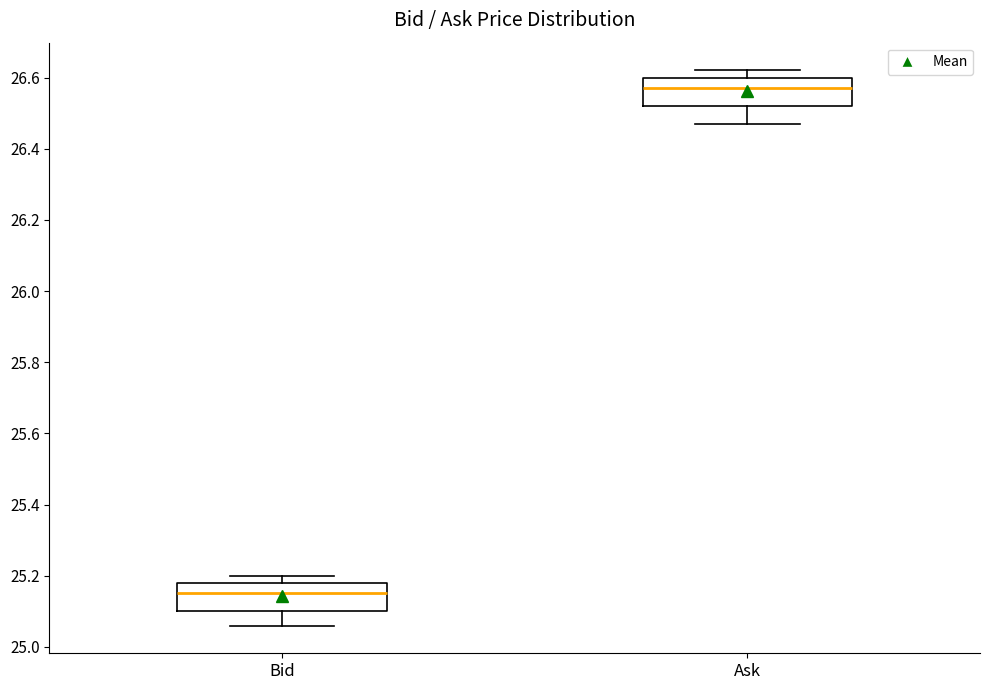

Reading left to right, read every box against the y-axis: the position of its median line, the range the box covers, and the ends of its whiskers. The values are not printed on the chart, so give them approximately, as read against the axis.

Bid: median 25.16, box 25.10 to 25.18, whiskers 25.06 to 25.20
Ask: median 26.58, box 26.52 to 26.60, whiskers 26.48 to 26.62